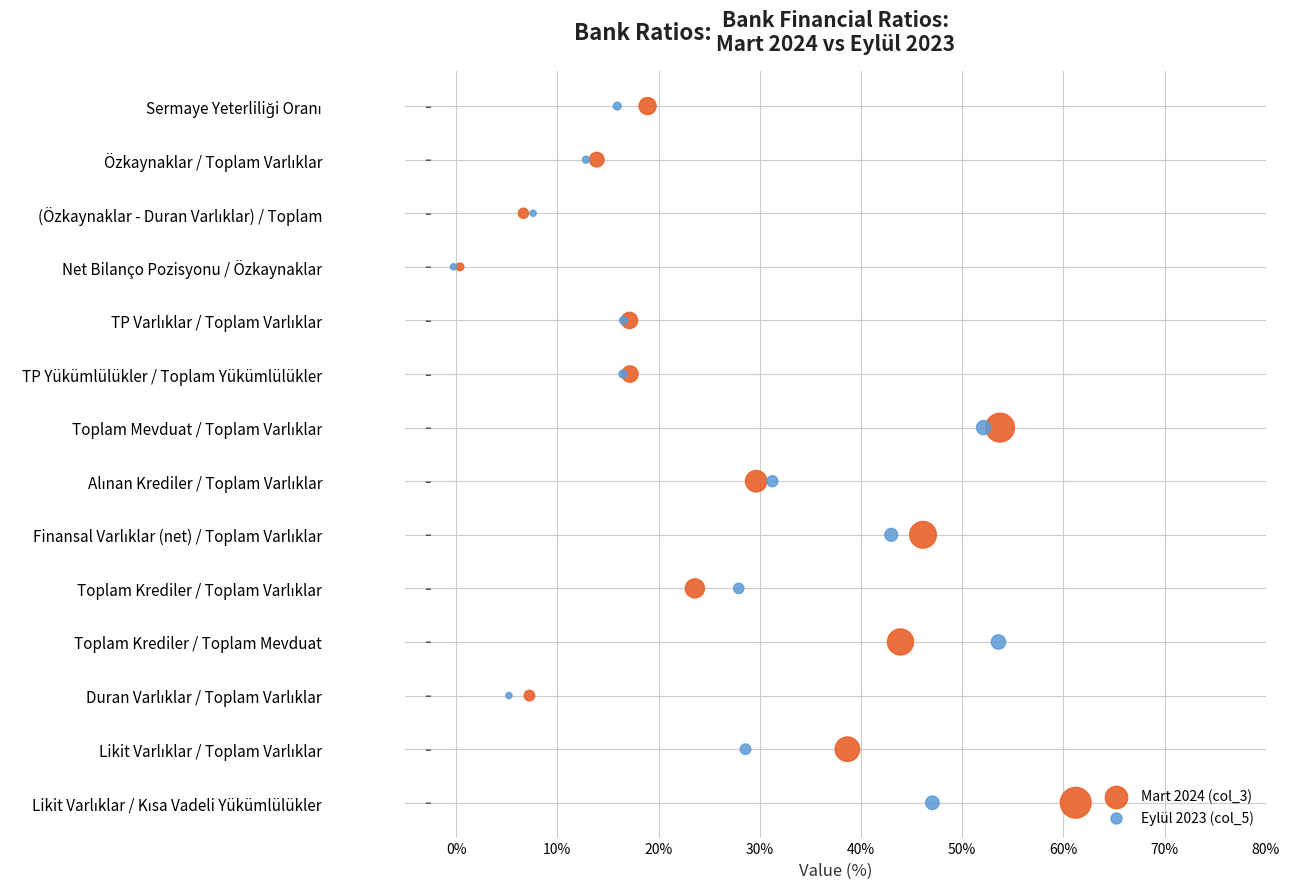

What are all the series names shown in the legend?

Mart 2024 (col_3), Eylül 2023 (col_5)